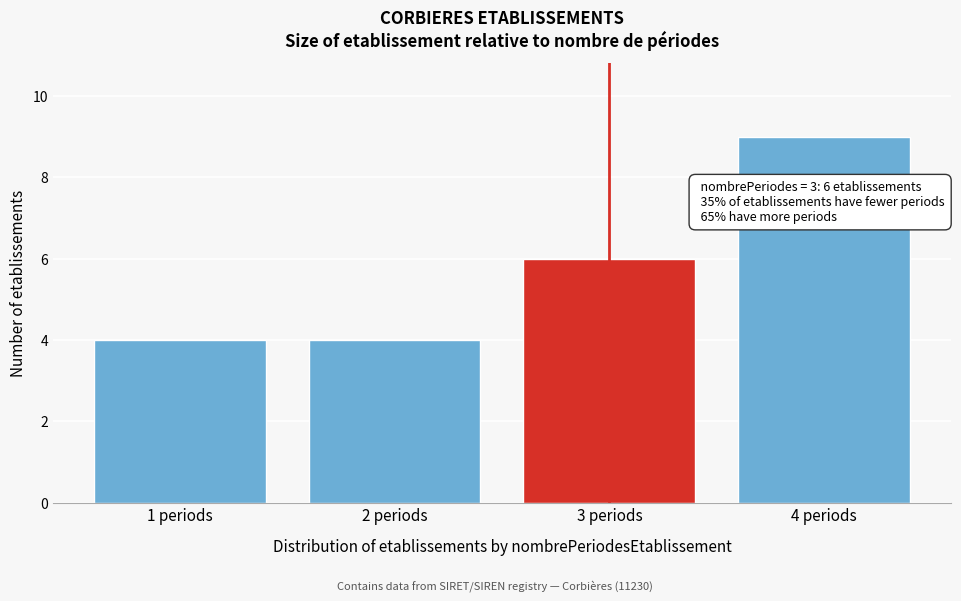

Reading right to left, what are all the values shown in this chart?

4 periods=9	3 periods=6	2 periods=4	1 periods=4